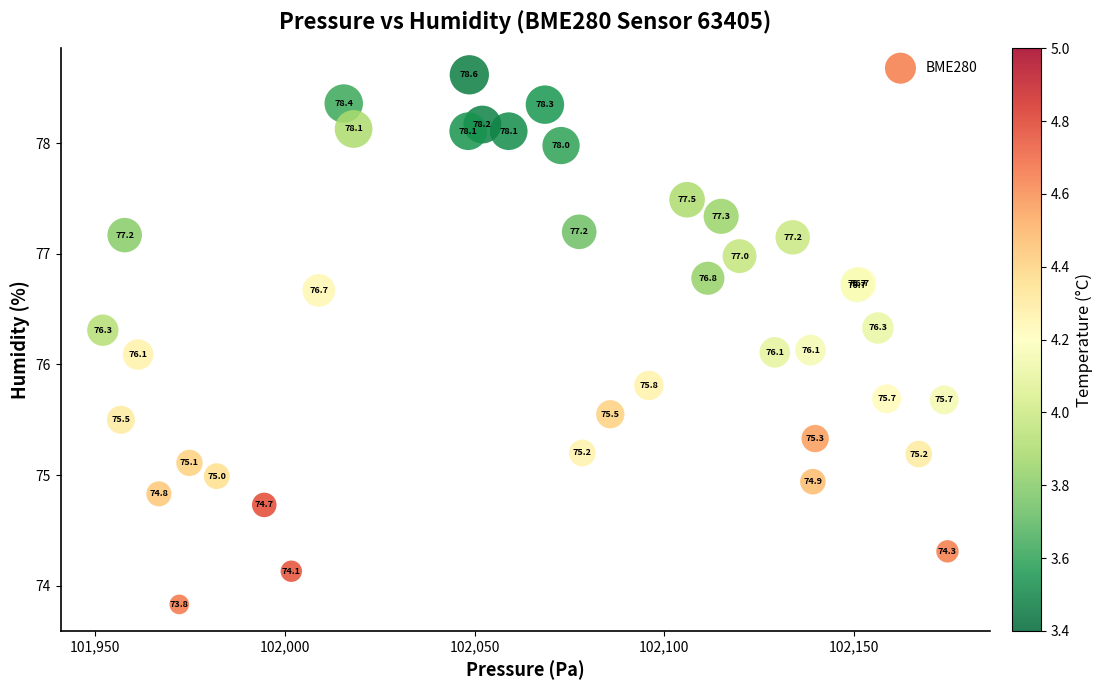

What Y value in the scatter plot is closest to 76?

76.1